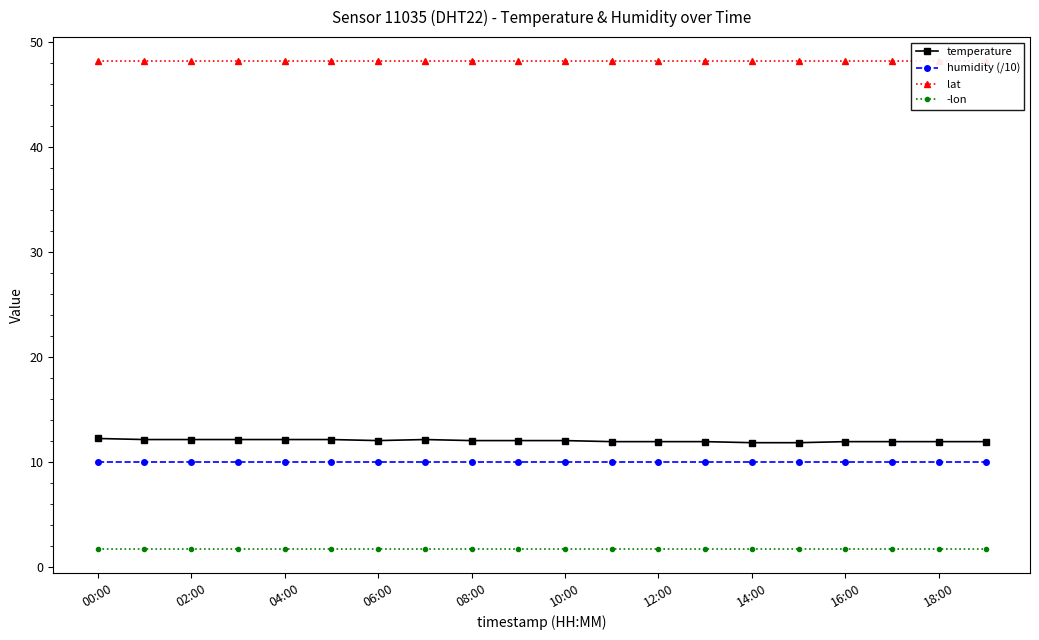

What is the label of the 16th point from the left?

15